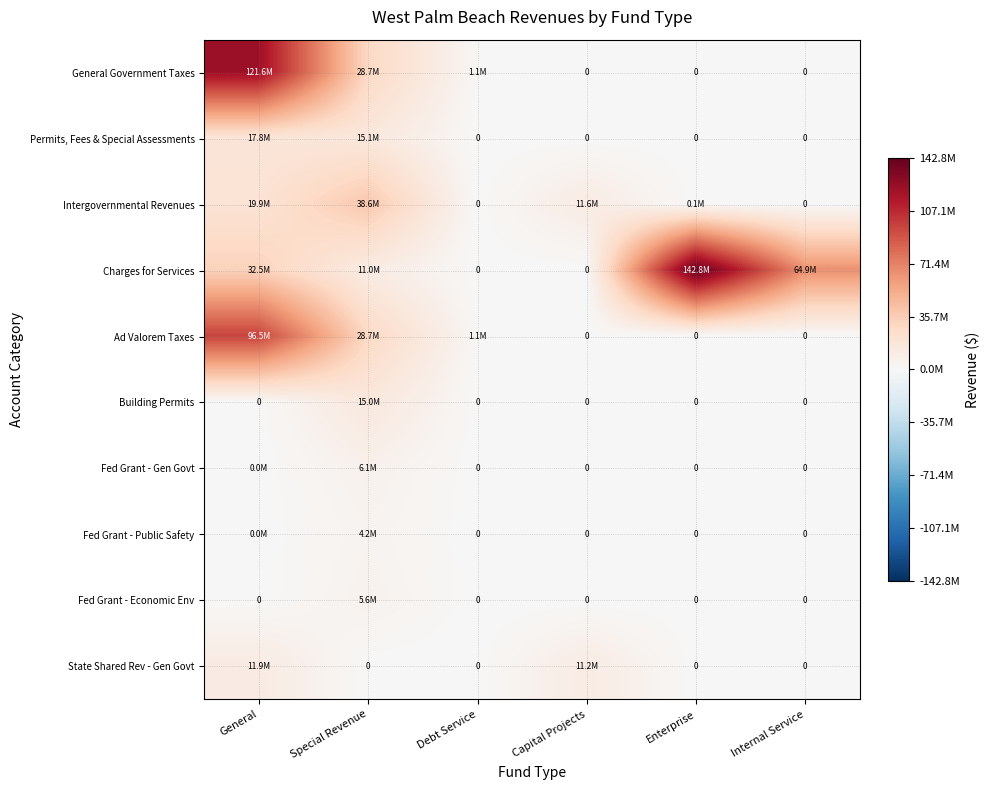

Is the value of Ad Valorem Taxes at General greater than the value of Building Permits at General?

Yes